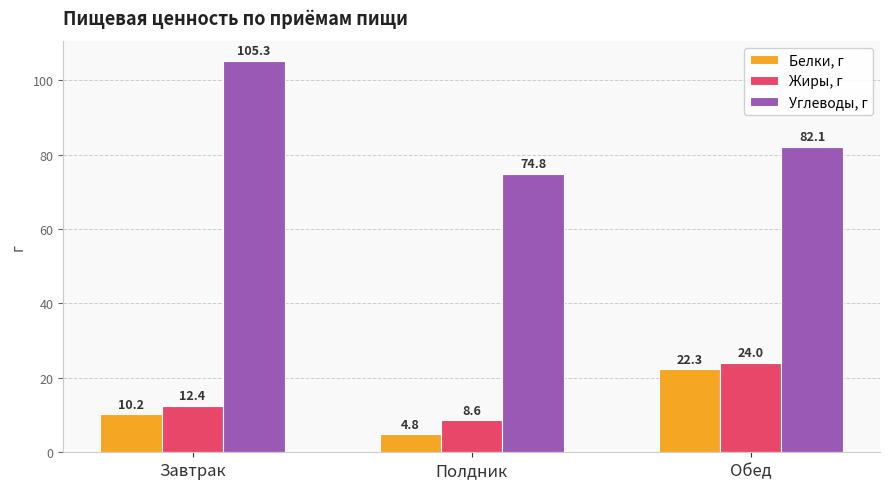

Reading left to right, extract all data points from this chart.

Белки, г: Завтрак=10.2	Полдник=4.8	Обед=22.3
Жиры, г: Завтрак=12.4	Полдник=8.6	Обед=24.0
Углеводы, г: Завтрак=105.3	Полдник=74.8	Обед=82.1